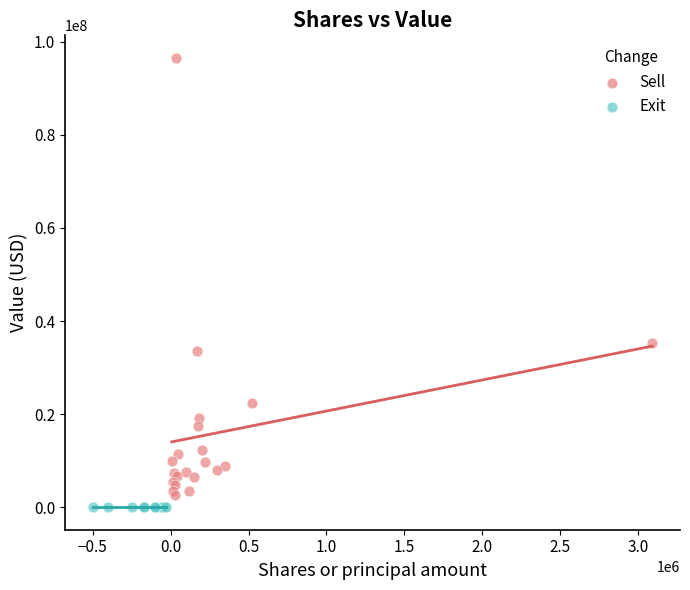

Which series contains the highest Y value?

Sell